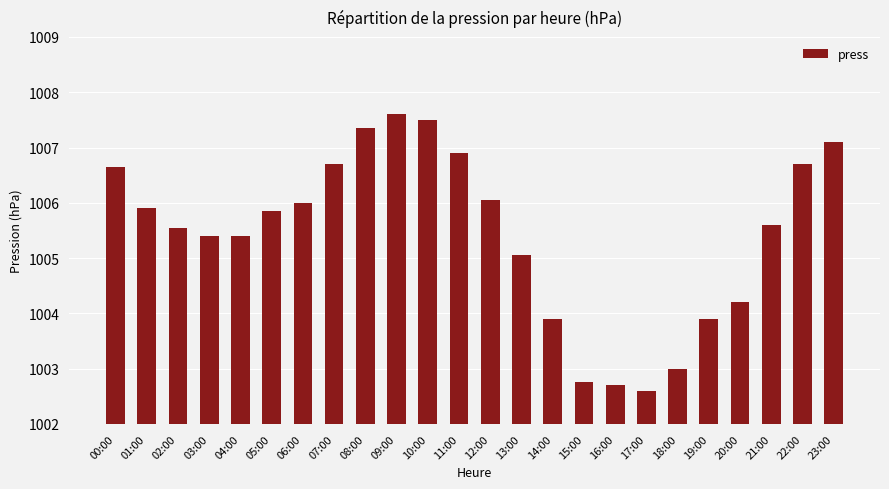

What is the label of the 23rd bar from the left?

22:00